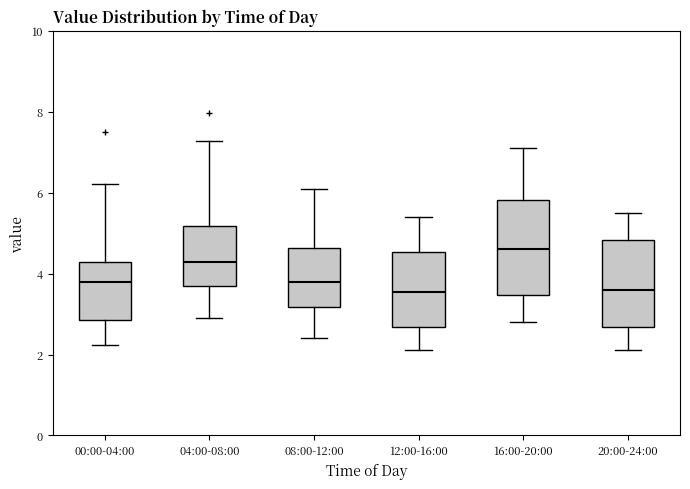

Reading left to right, read every box against the y-axis: the position of its median line, the range the box covers, and the ends of its whiskers. The values are not printed on the chart, so give them approximately, as read against the axis.

00:00-04:00: median 3.8, box 2.8 to 4.2, whiskers 2.2 to 6.2
04:00-08:00: median 4.2, box 3.6 to 5.2, whiskers 3.0 to 7.2
08:00-12:00: median 3.8, box 3.2 to 4.6, whiskers 2.4 to 6.2
12:00-16:00: median 3.6, box 2.6 to 4.6, whiskers 2.2 to 5.4
16:00-20:00: median 4.6, box 3.4 to 5.8, whiskers 2.8 to 7.2
20:00-24:00: median 3.6, box 2.6 to 4.8, whiskers 2.2 to 5.6